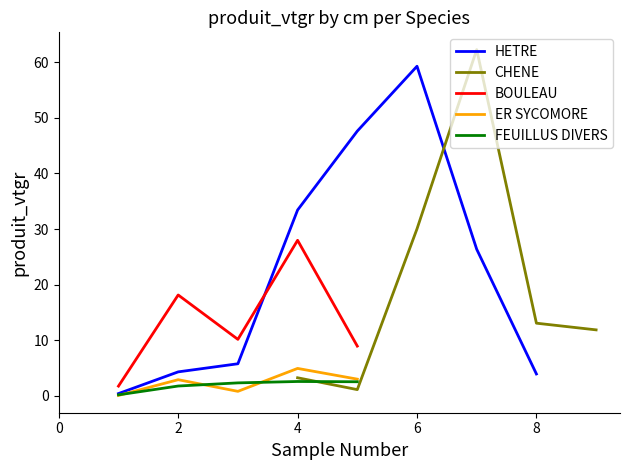

What is the minimum value for HETRE?

0.4